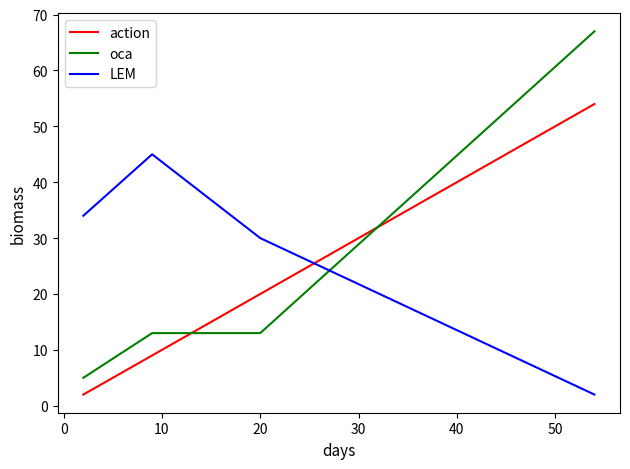

What is the greatest value displayed?

67